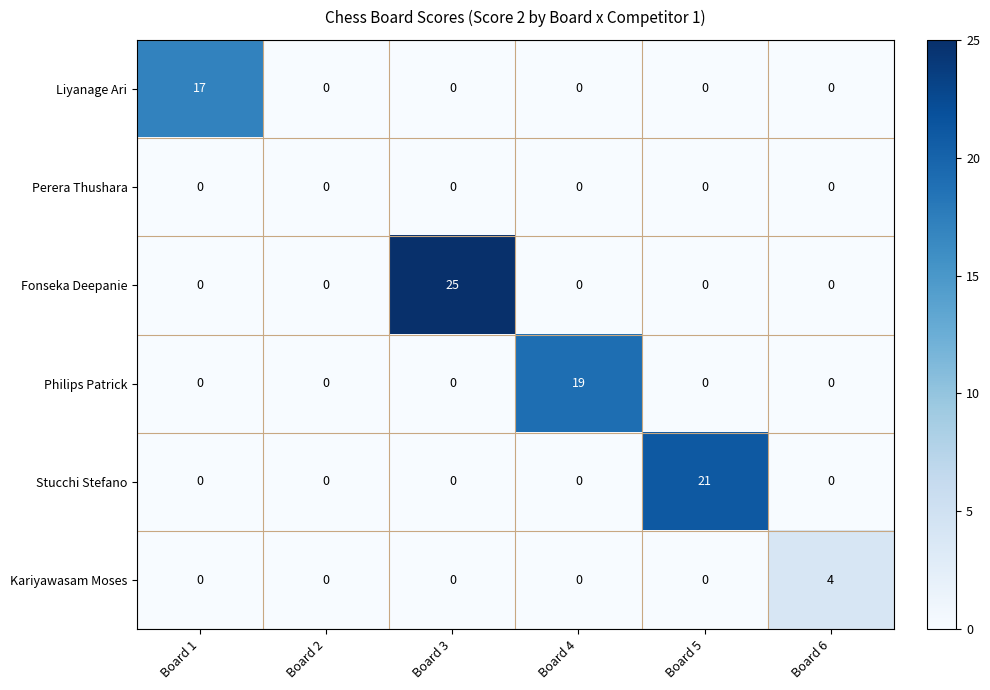

The value of Fonseka Deepanie at Board 3 is 25. True or false?

True